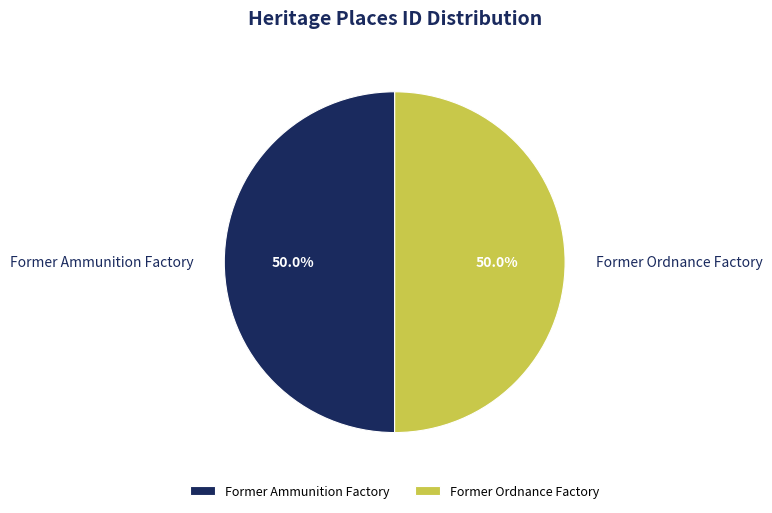

Is it true that Former Ordnance Factory is 50% of the pie?

True